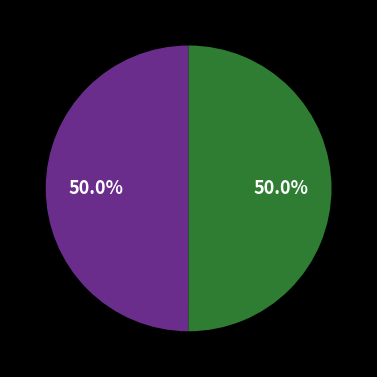

To the nearest percent, what is the average slice percentage?

50%